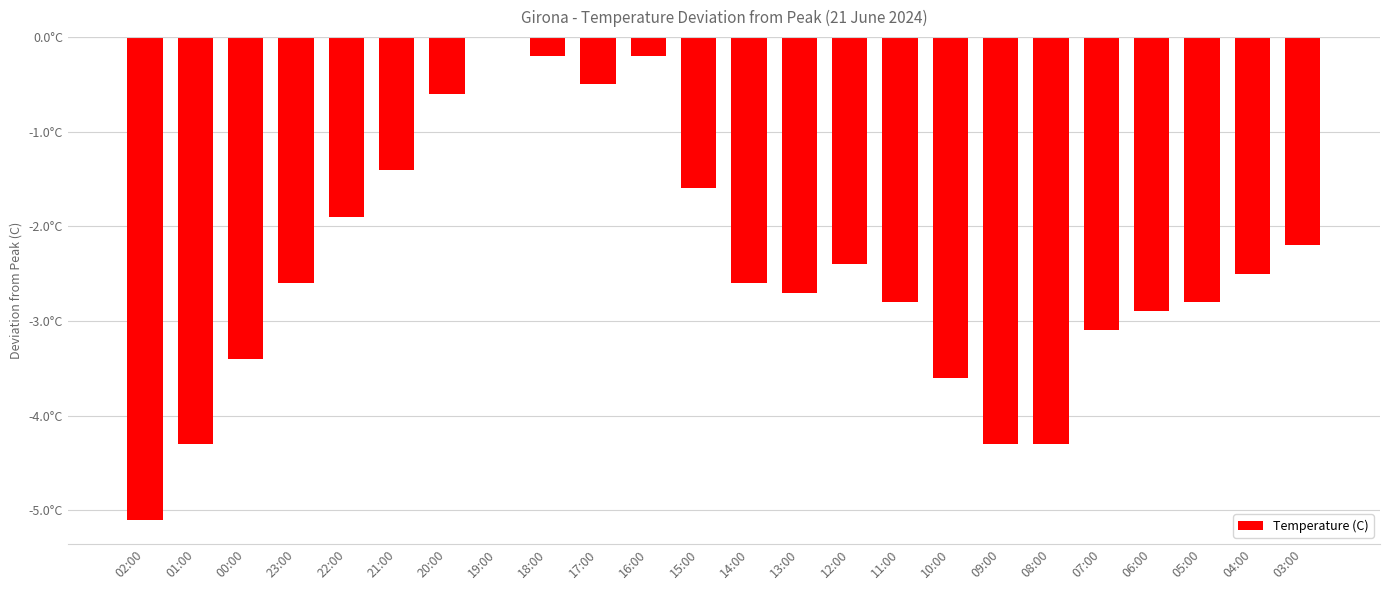

What is the sum of the values at 17:00 and 00:00?

-3.9